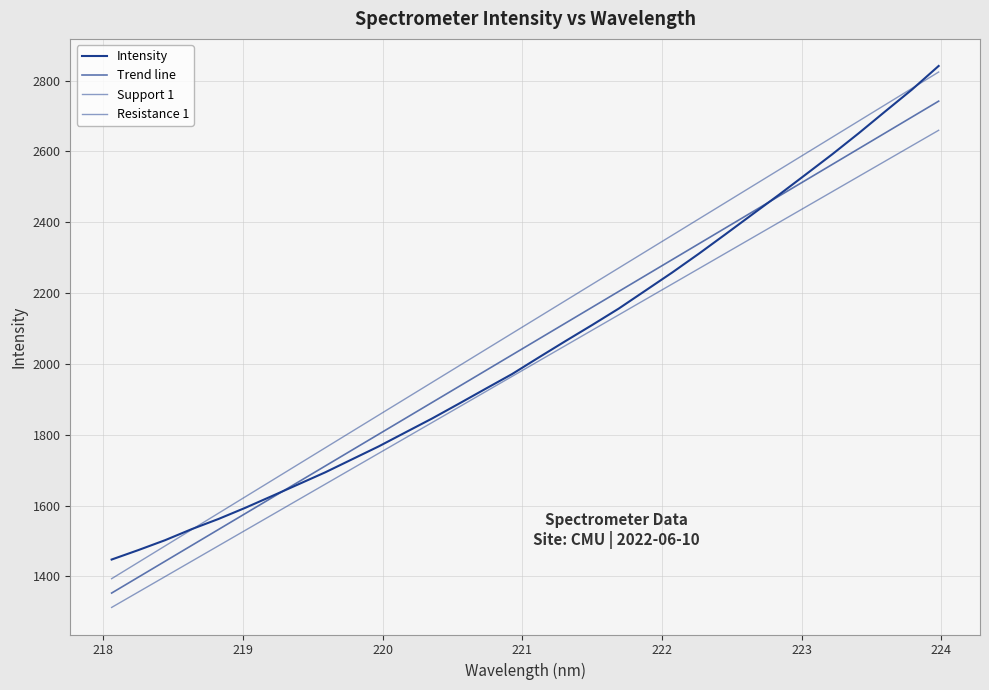

How many lines are shown in the chart?

4